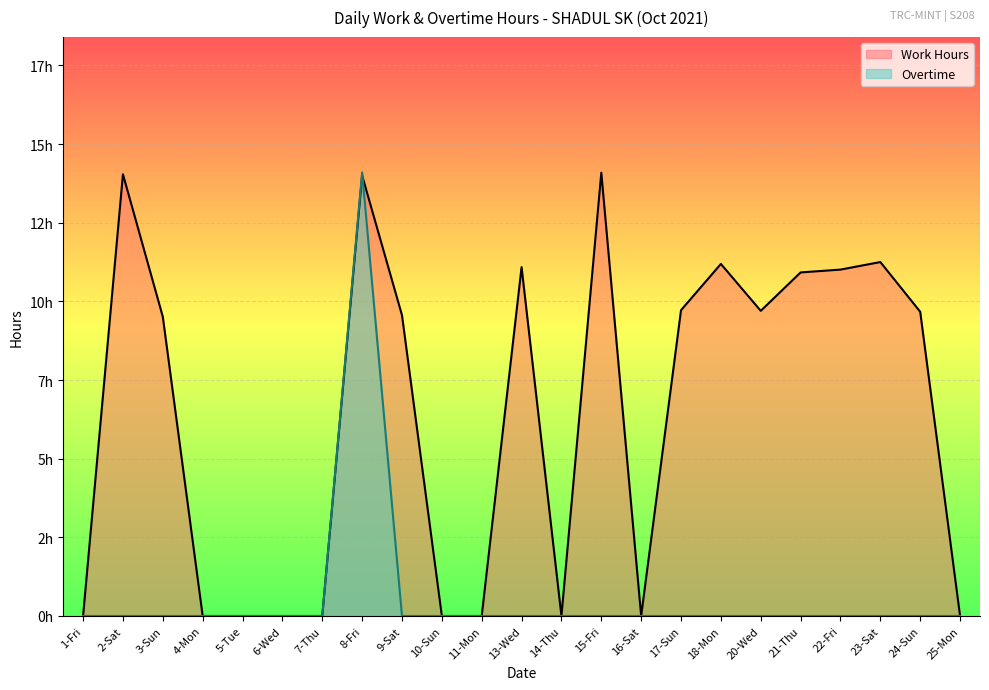

What is the average value of the Overtime series?

0.6